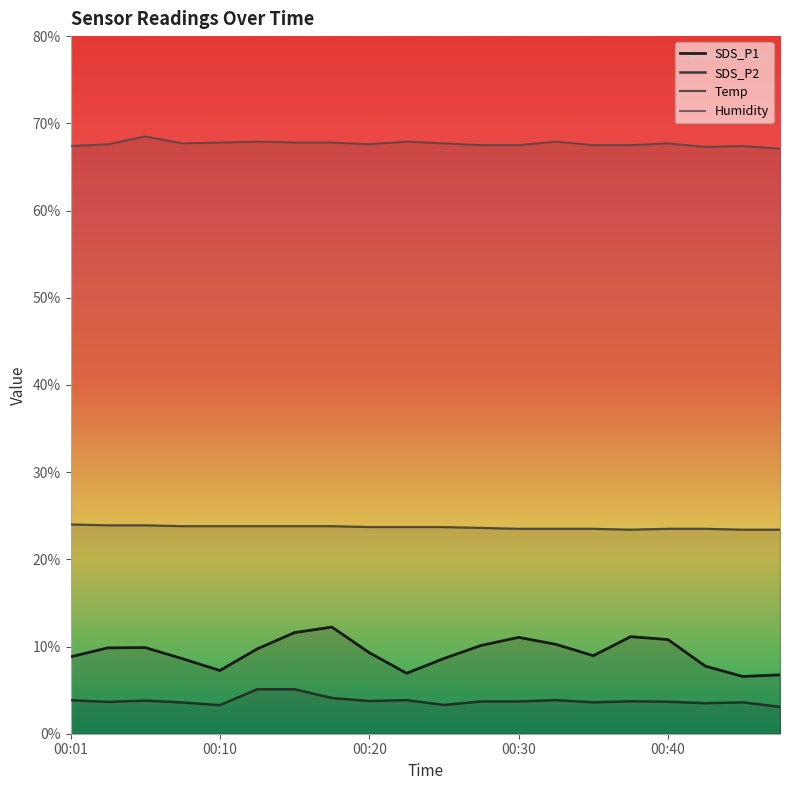

List the series in order of their peak value, lowest first.

SDS_P2, SDS_P1, Temp, Humidity